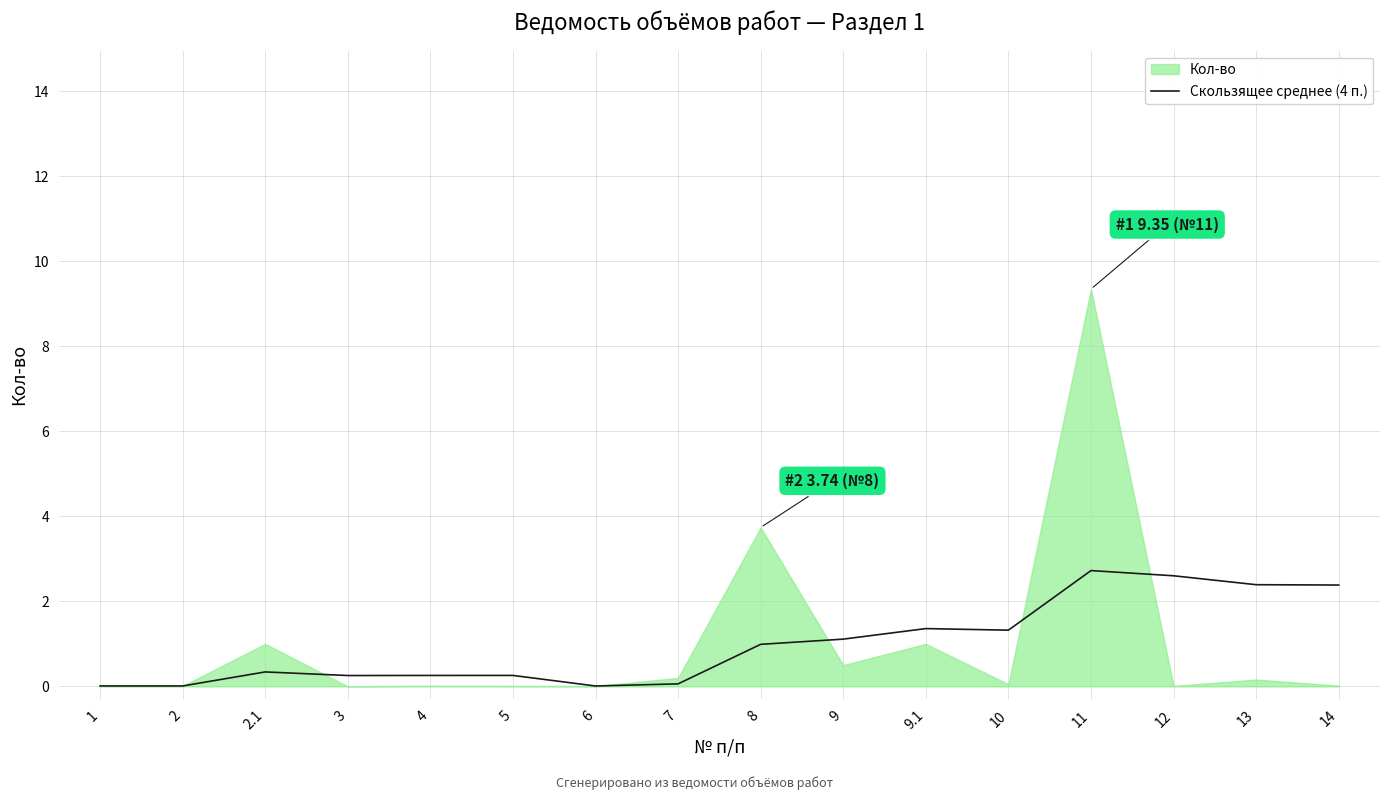

At which category does the data reach its first local valley?

3